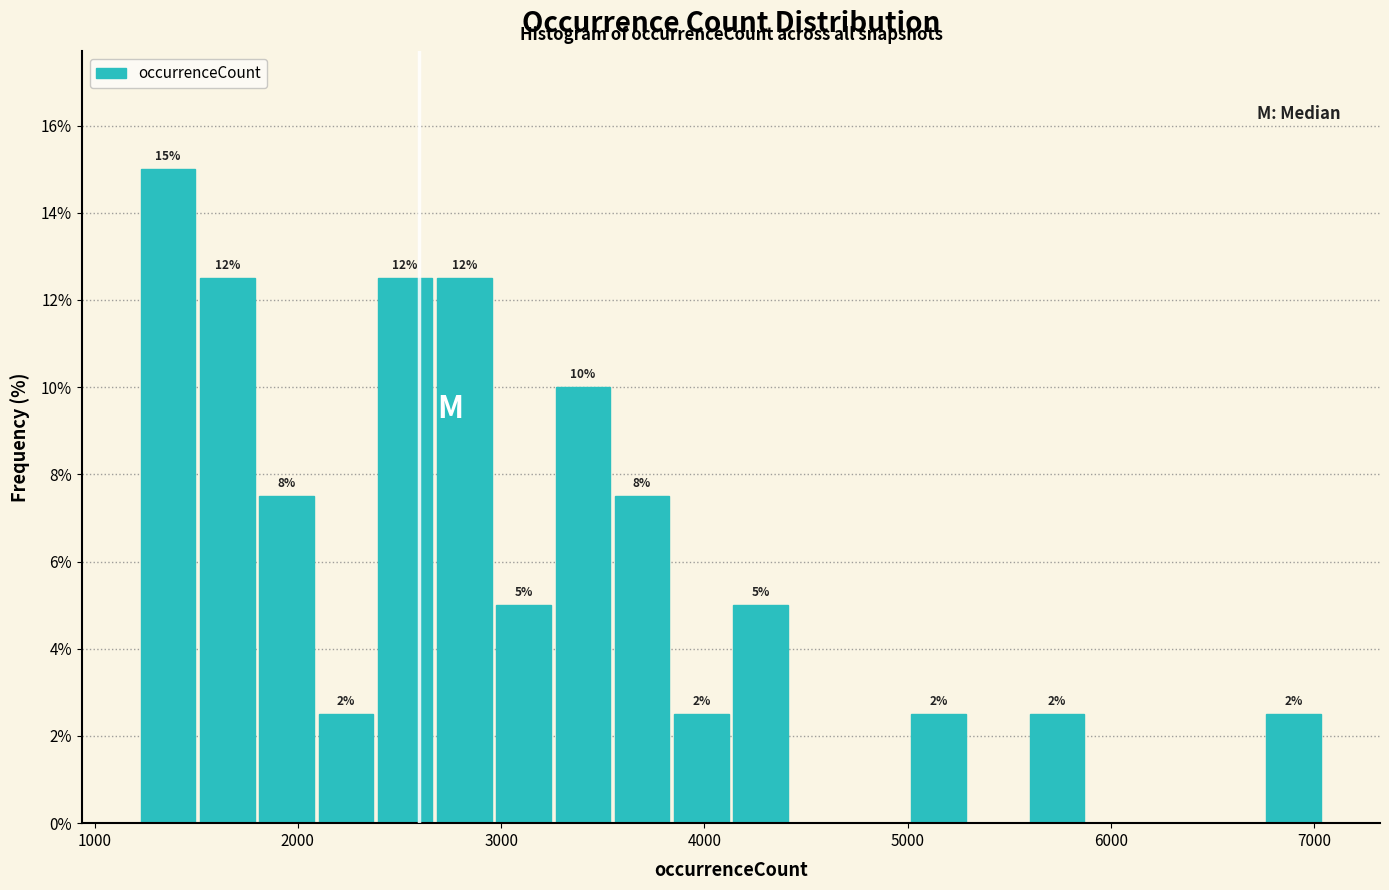

Read against the x-axis, roughly where is the centre of the tallest bar?

1400